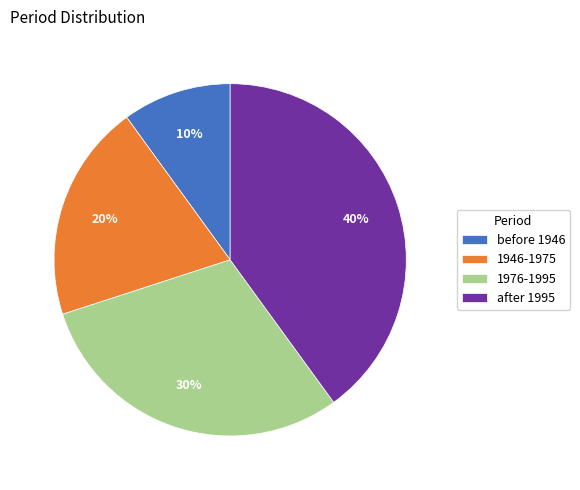

To the nearest percent, what is the average slice percentage?

25%